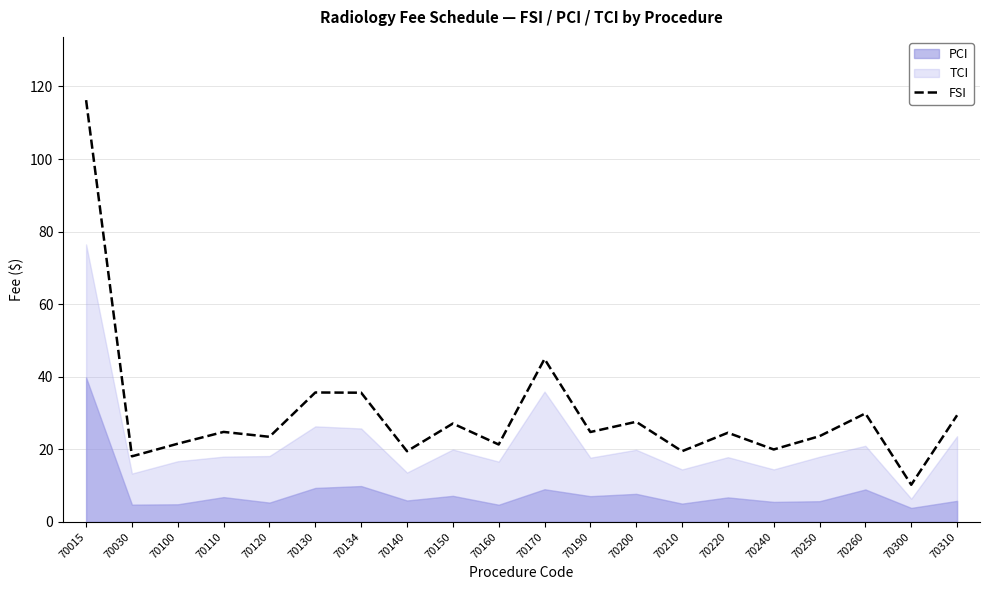

What is the value of the 16th point from the left?

19.9